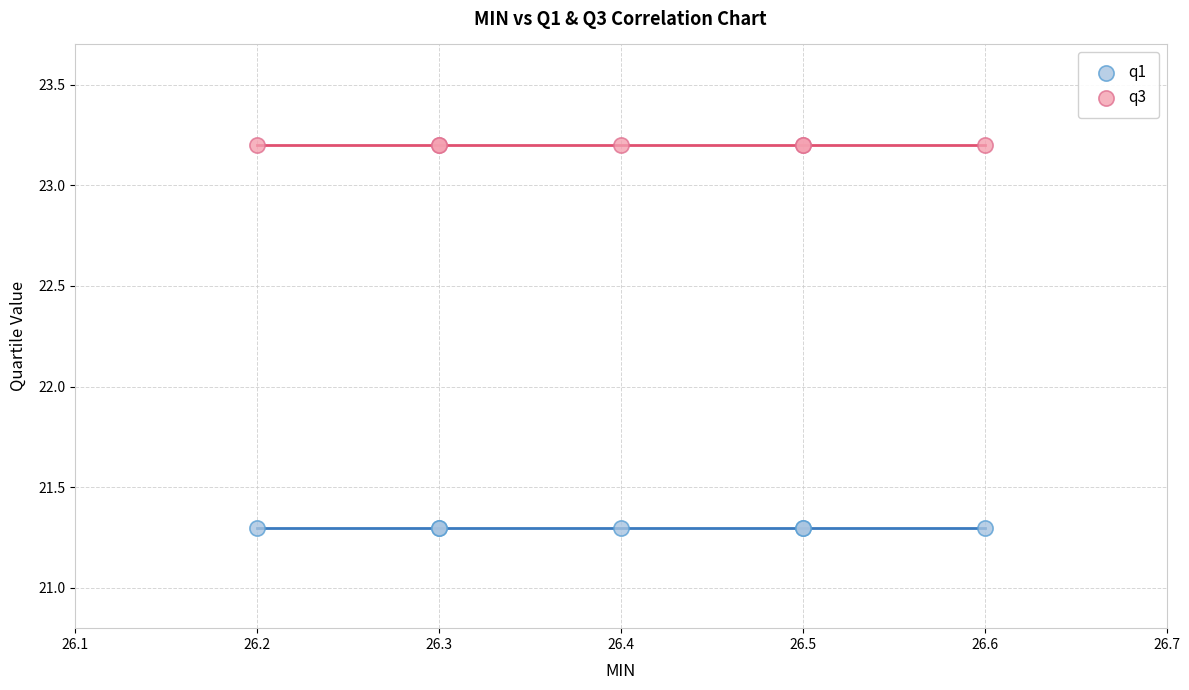

Which series contains the highest Y value?

q3